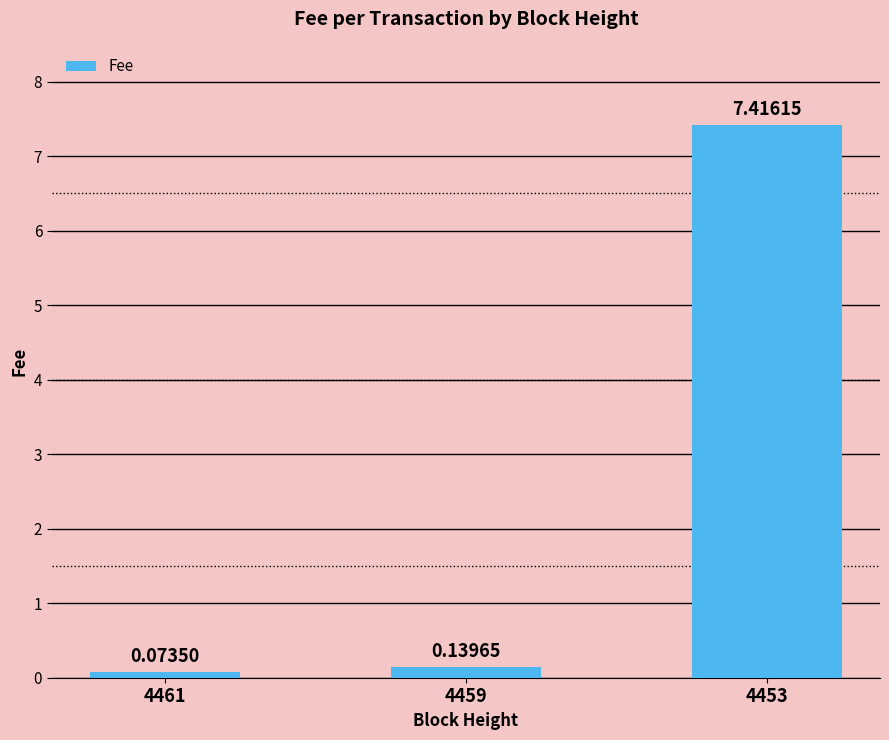

At which label is the value closest to 3?

4459